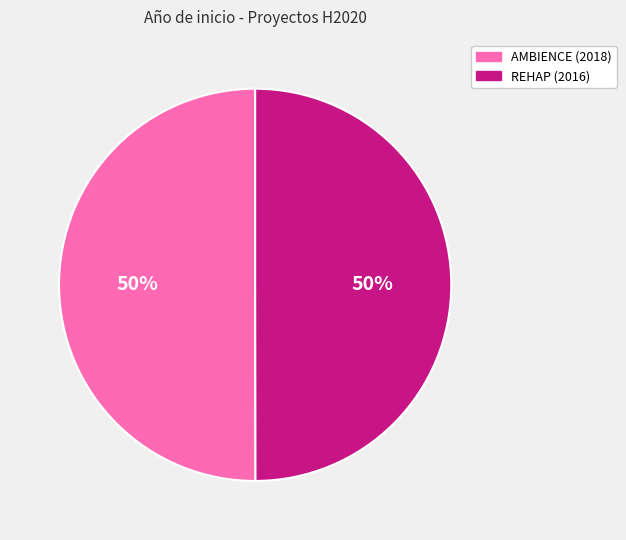

To the nearest percent, what is the average slice percentage?

50%